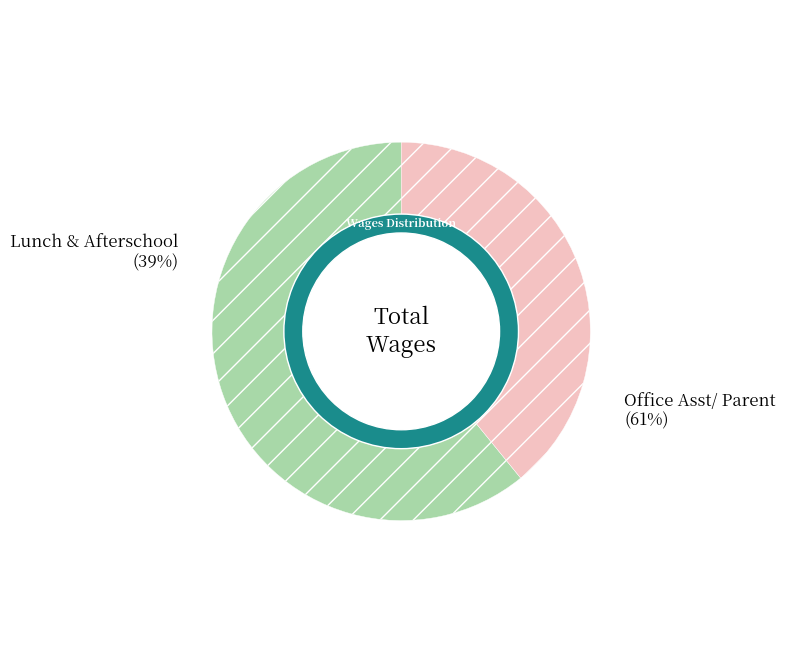

Does Office Asst/ Parent represent more than half of the total?

Yes